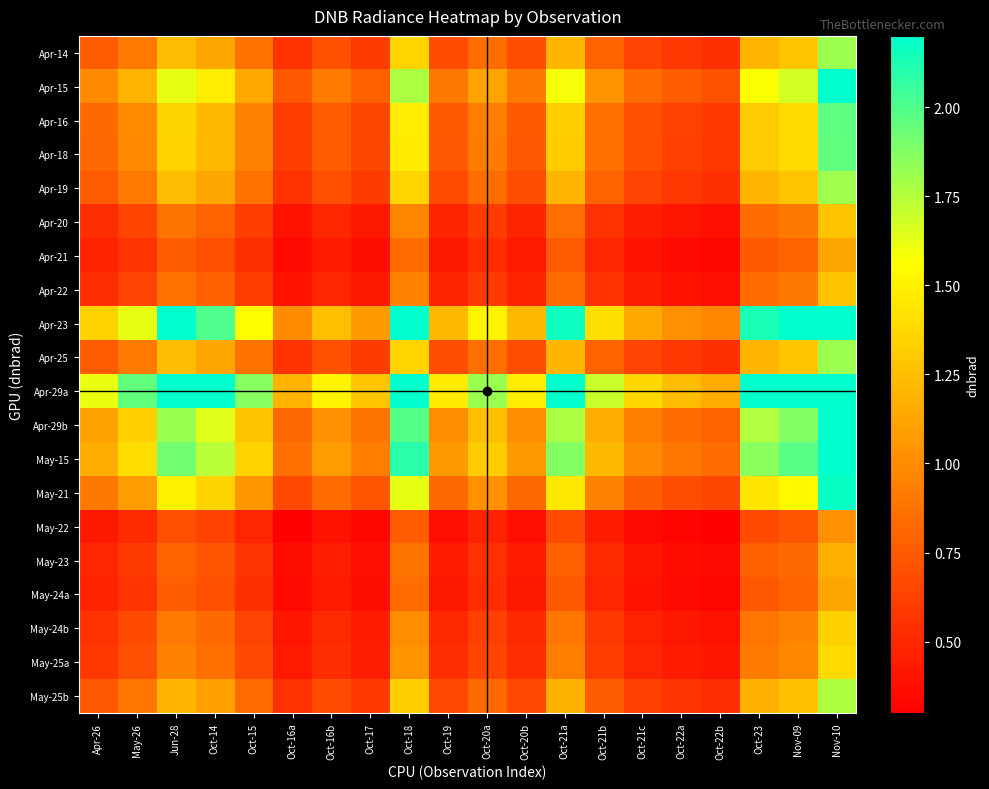

What is the difference between the highest and lowest values at May-26?

1.4